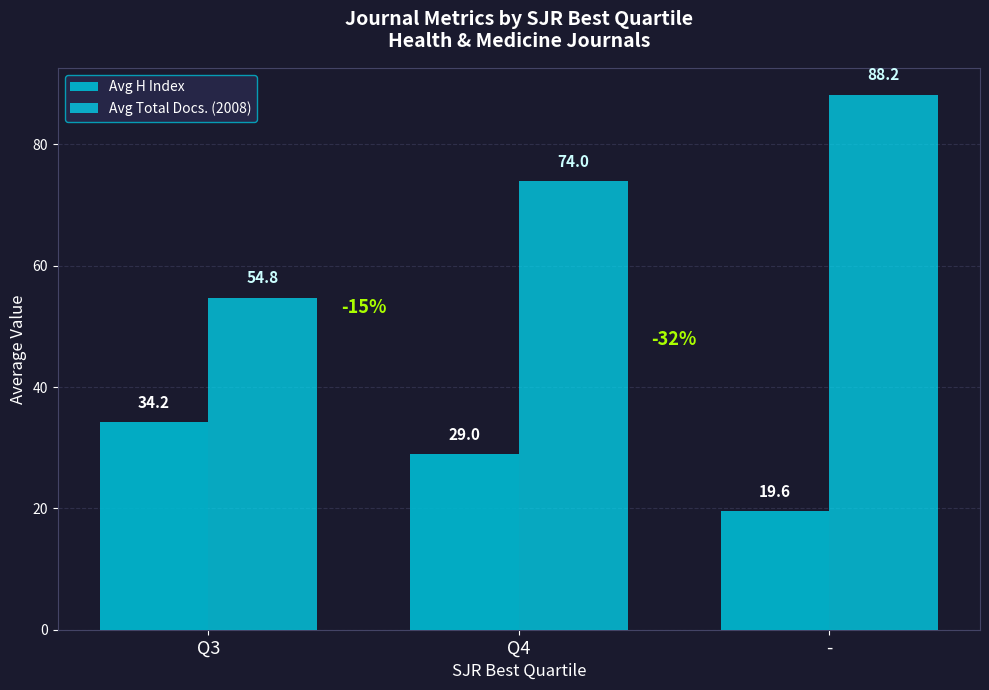

What is the total value across all series at Q4?

103.0